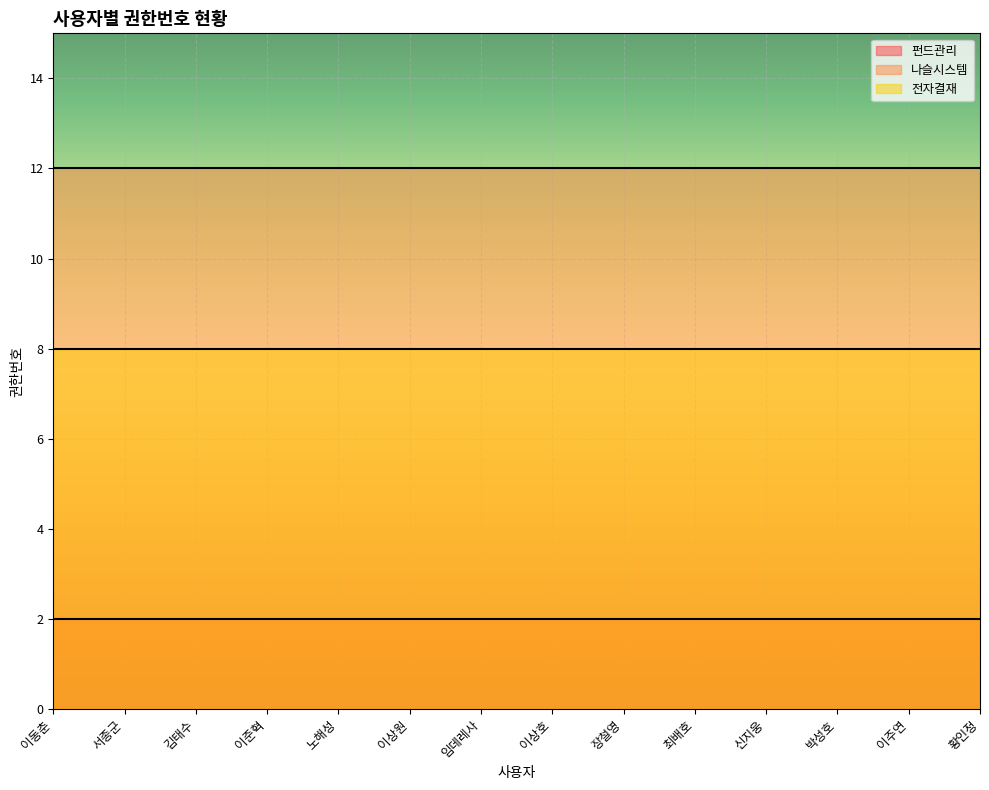

How many lines are shown in the chart?

3